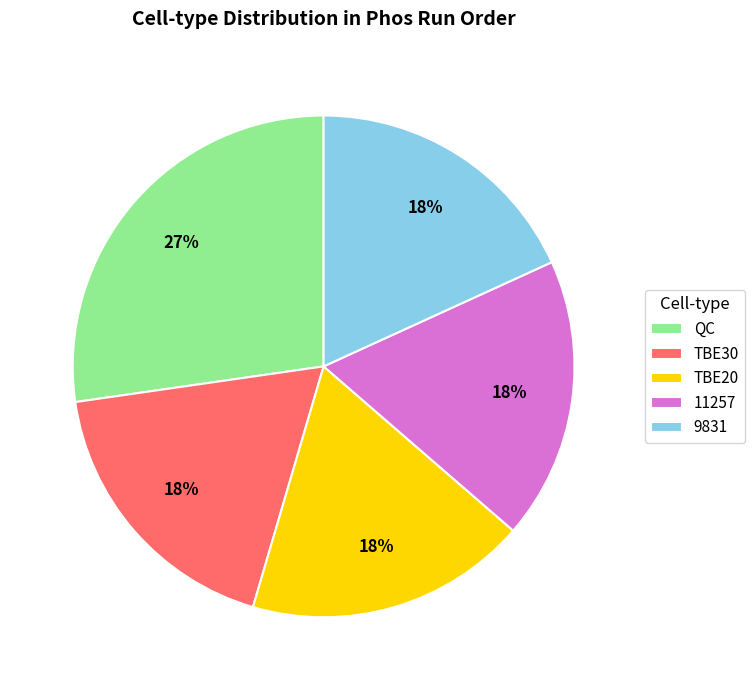

To the nearest percent, what is the difference between the QC and 11257 slice percentages?

9%